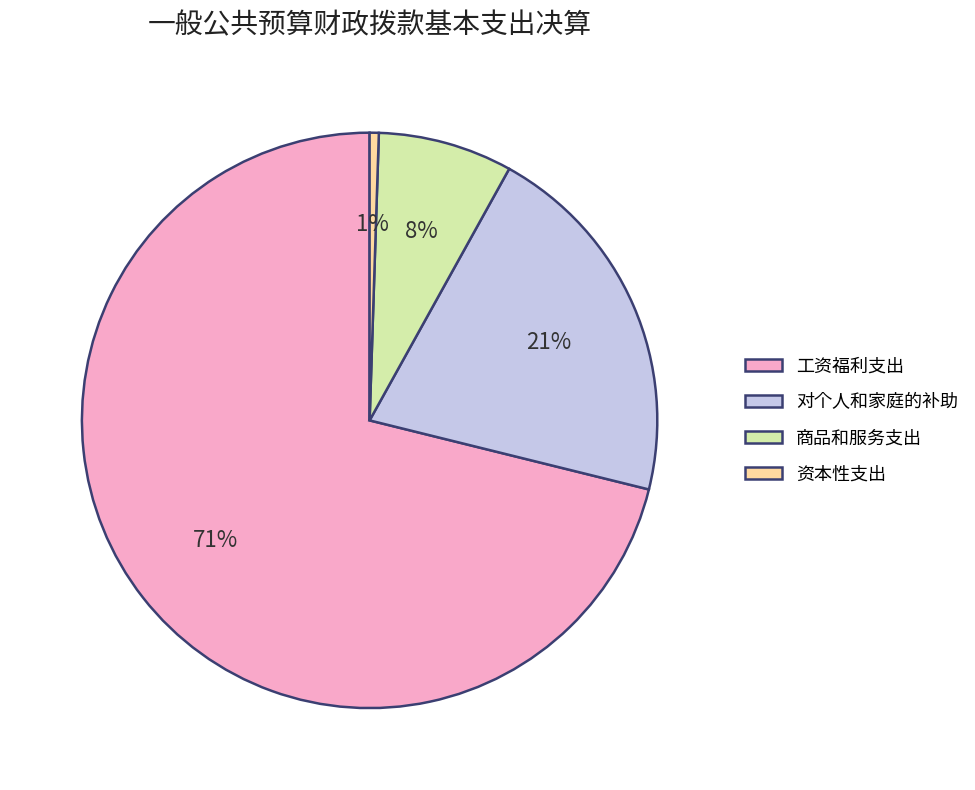

The 对个人和家庭的补助 slice represents 21% of the pie. True or false?

True